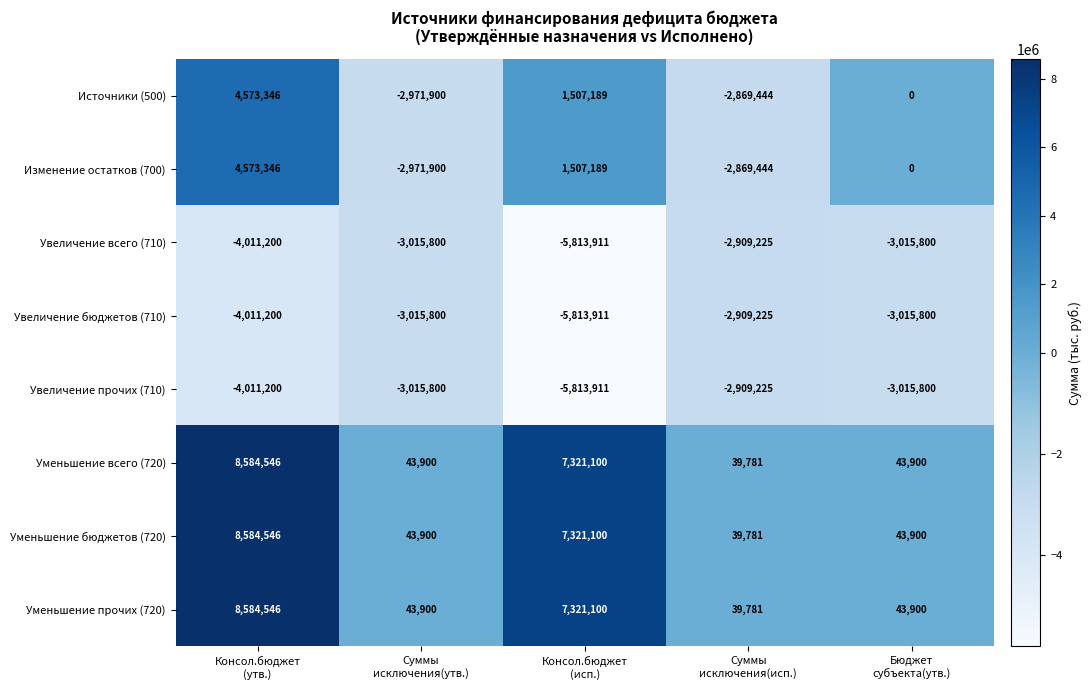

What is the average value of the Увеличение прочих (710) series?

-3753187